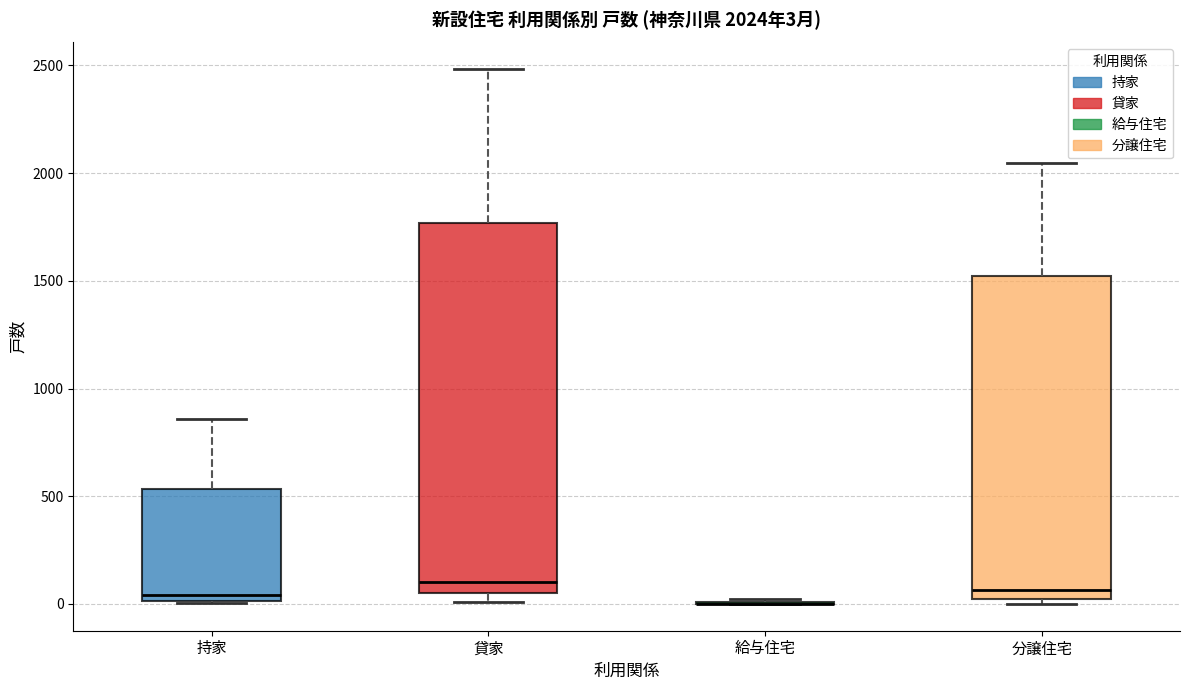

Which box is the tallest, from its lower edge to its upper edge?

貸家